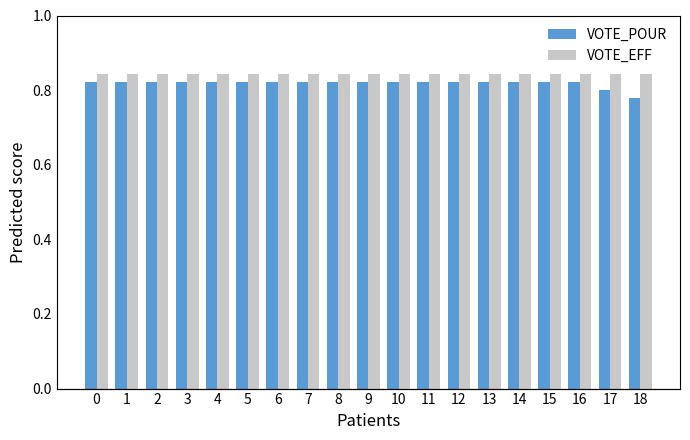

What is the average value of the VOTE_EFF series?

38